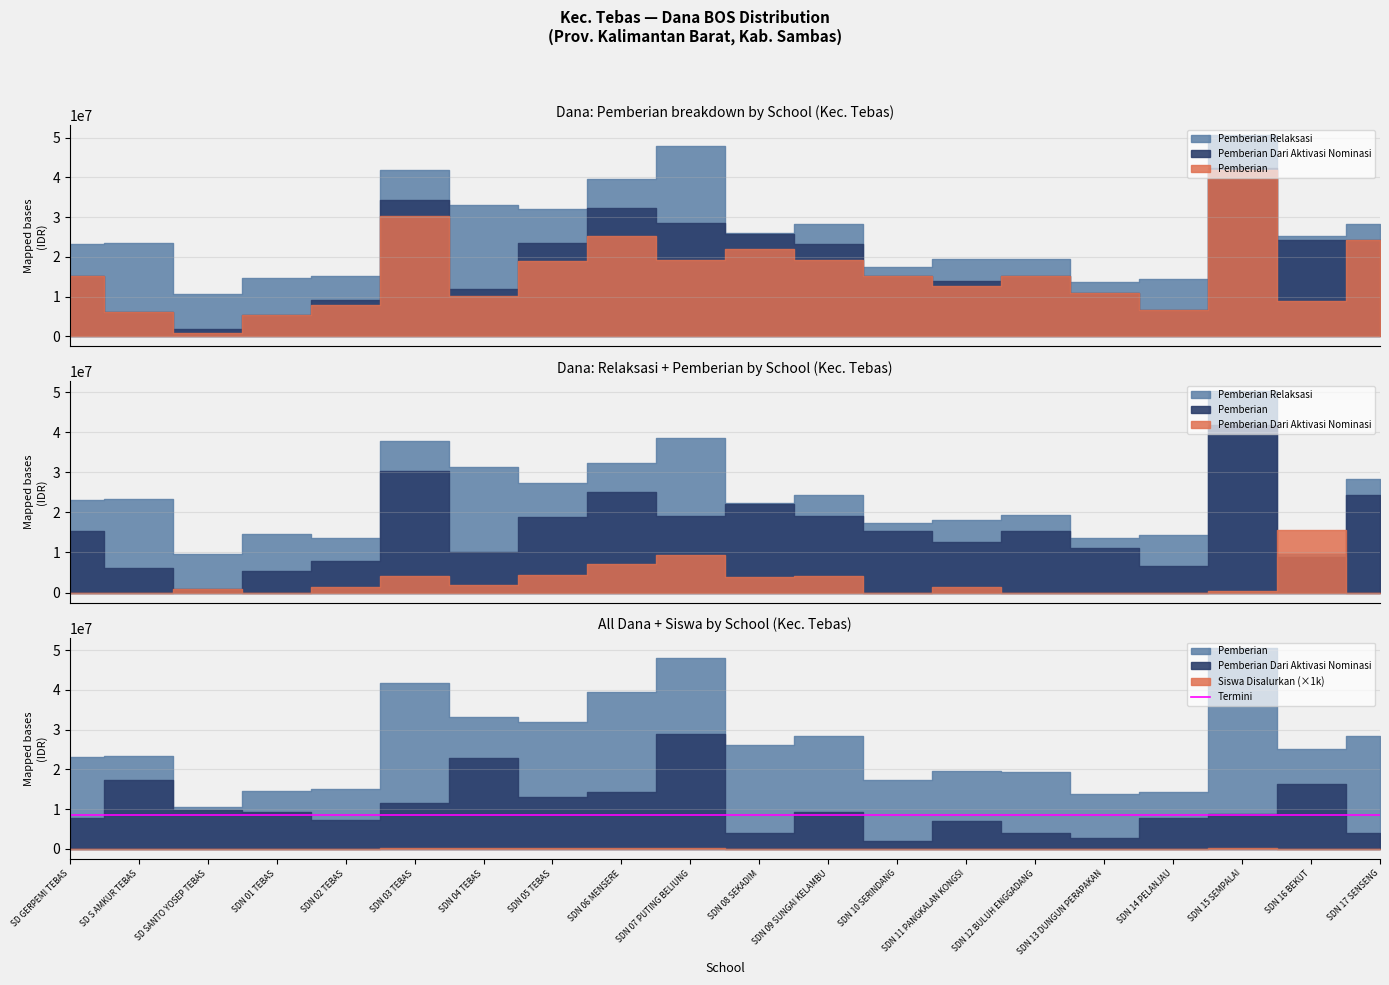

The Pemberian Relaksasi series shows 7200000 at SDN 06 MENSERE. True or false?

True